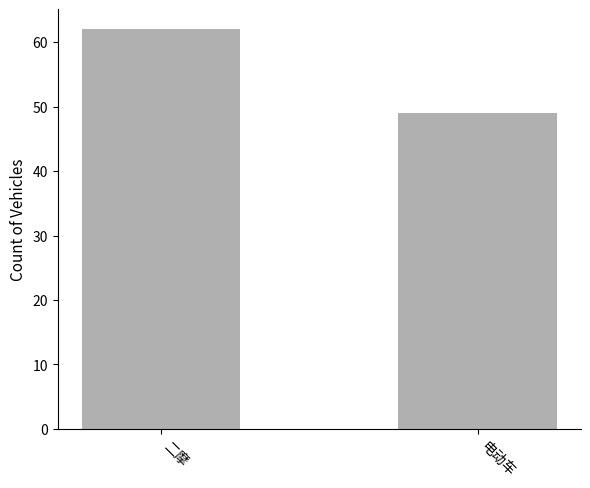

Is it true that the value at 二摩 is 23?

False